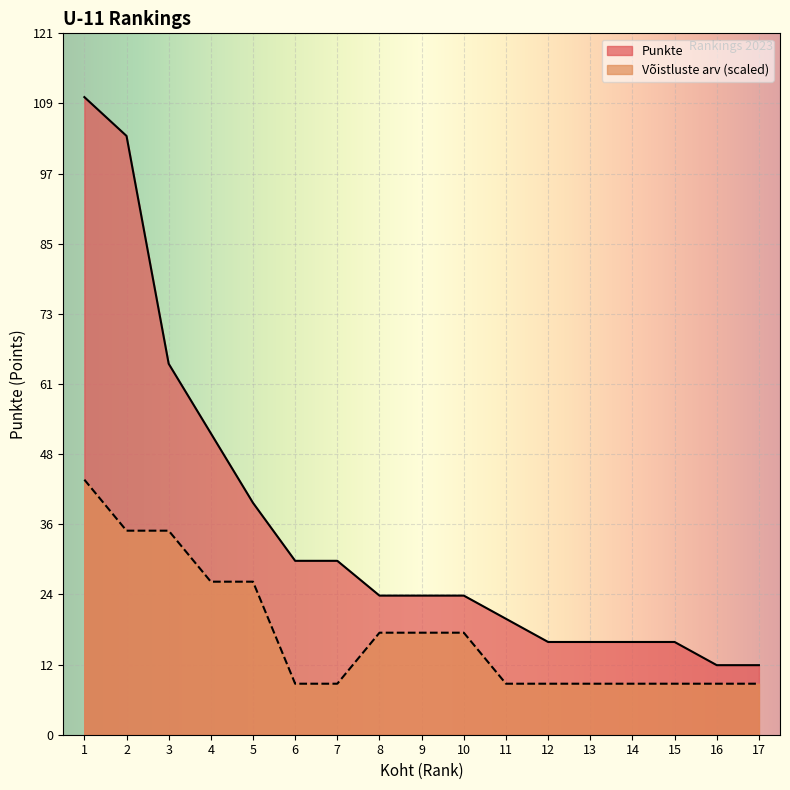

What are all the series names shown in the legend?

Punkte, Võistluste arv (scaled)